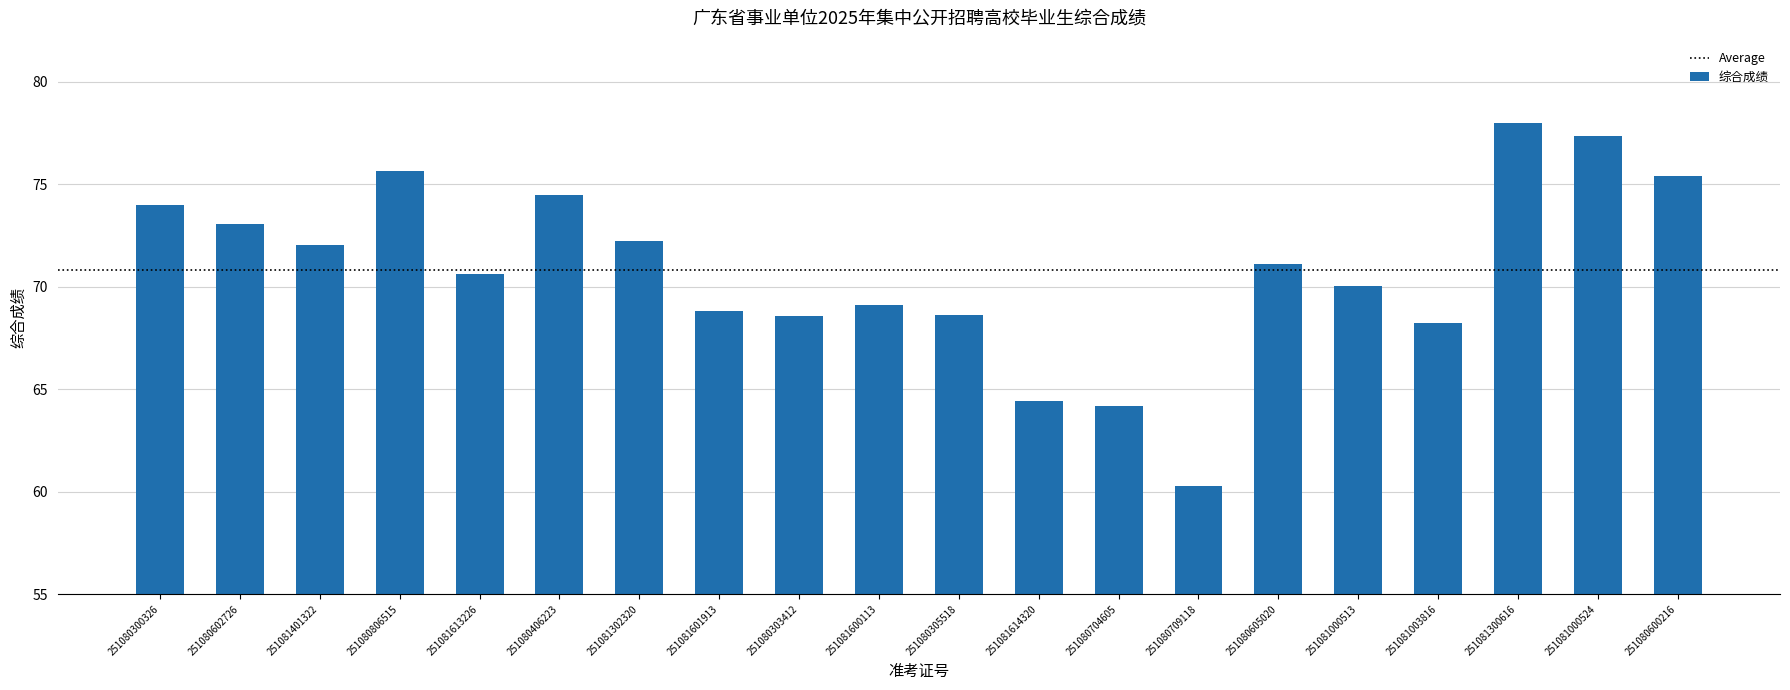

The chart shows a value of 70.0 at 251081000513. True or false?

True